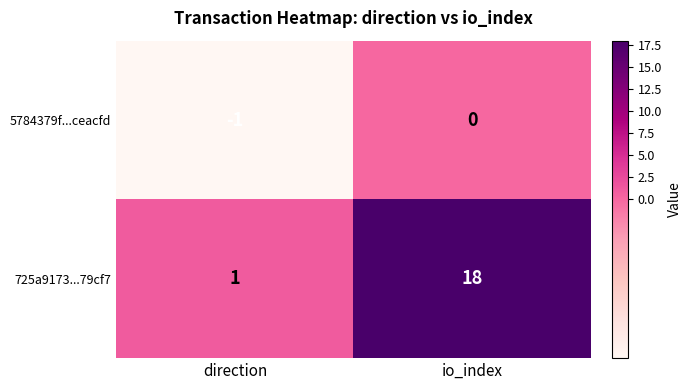

What is the difference between the 725a9173...79cf7 values at io_index and direction?

17